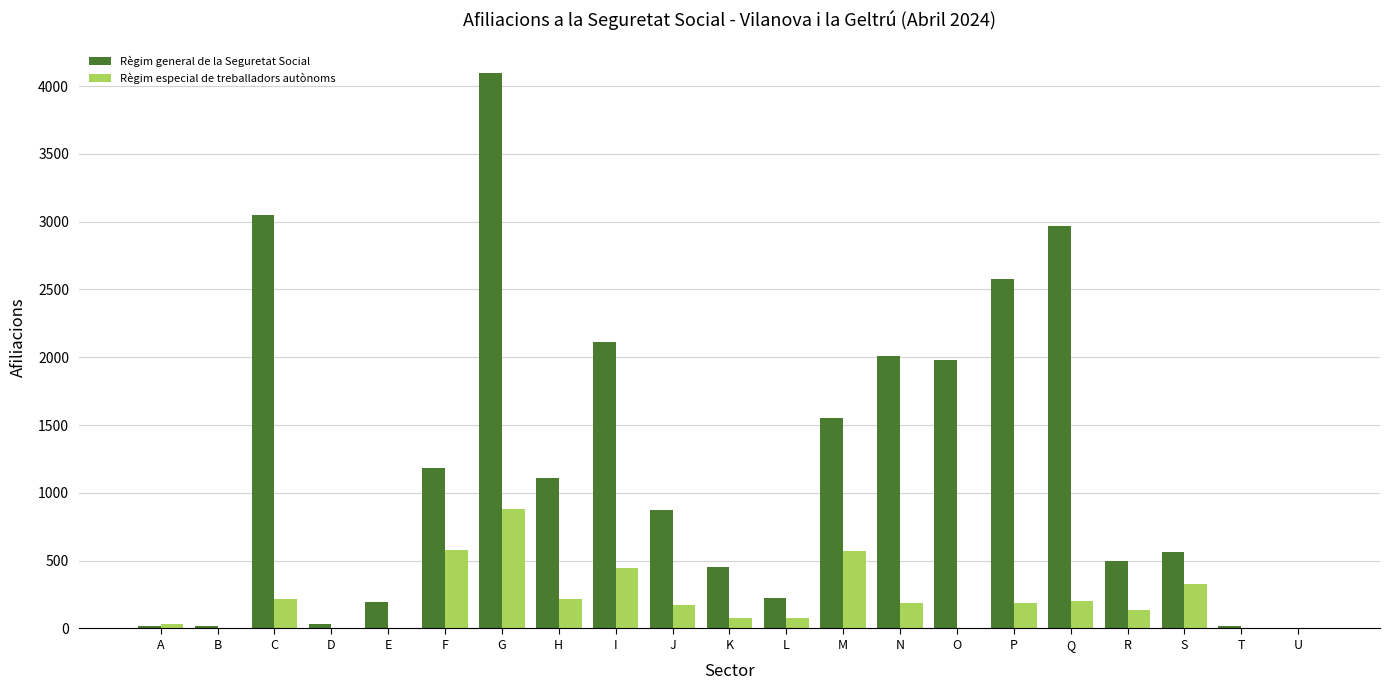

Where is Règim especial de treballadors autònoms nearest to the value 440?

I